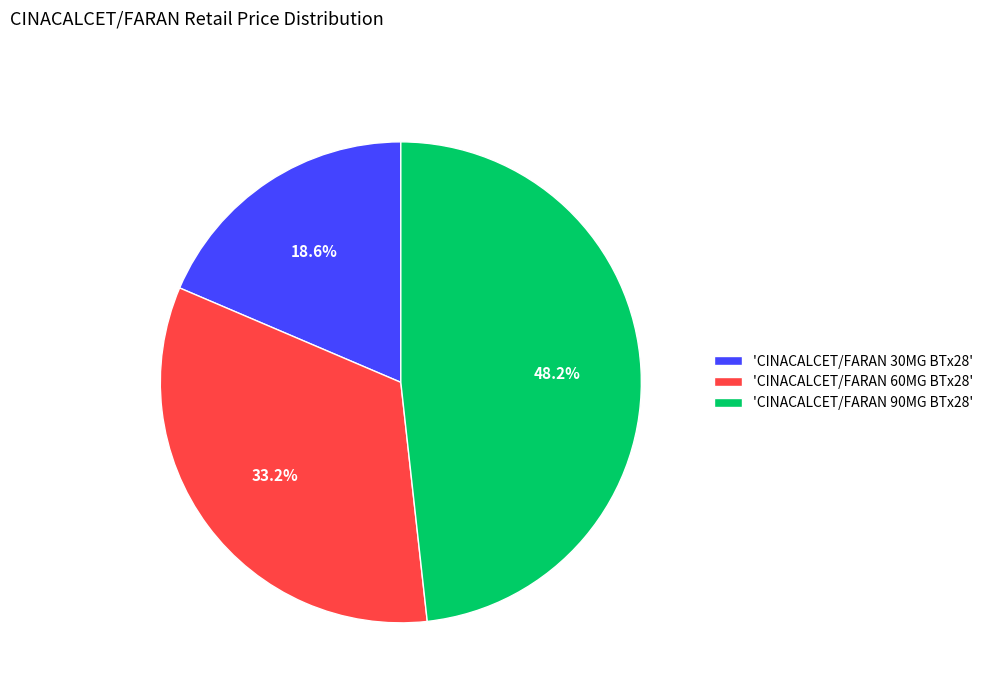

Which slice is the smallest?

'CINACALCET/FARAN 30MG BTx28'